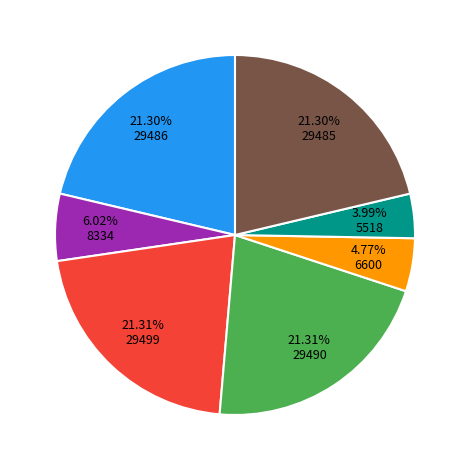

Does any single category account for the majority?

No